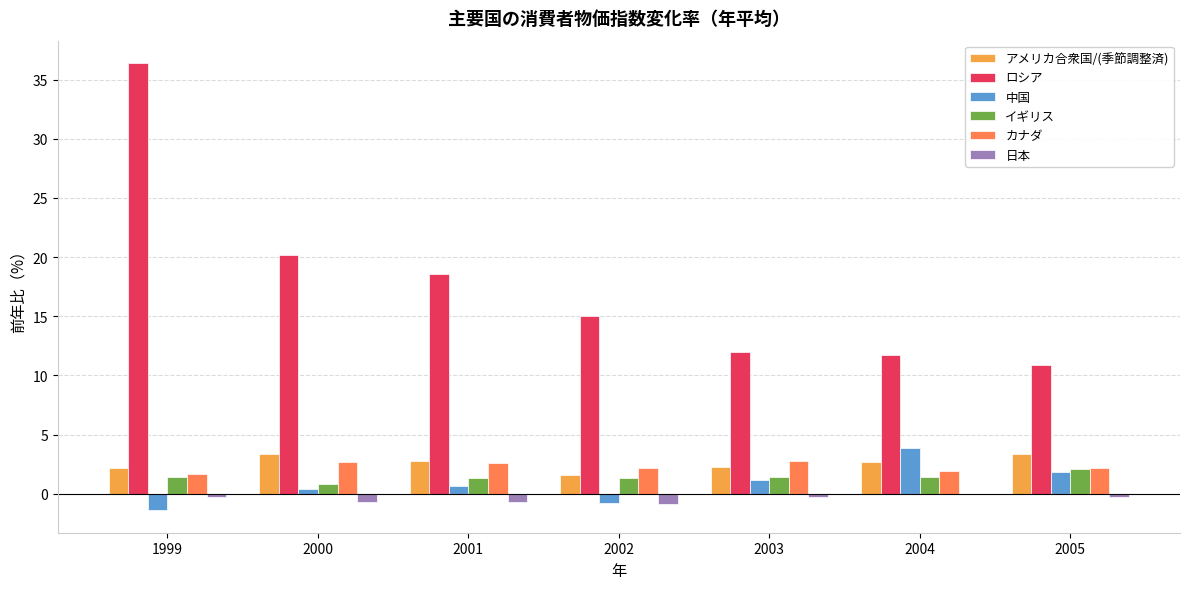

At which label is ロシア closest to 23?

2000